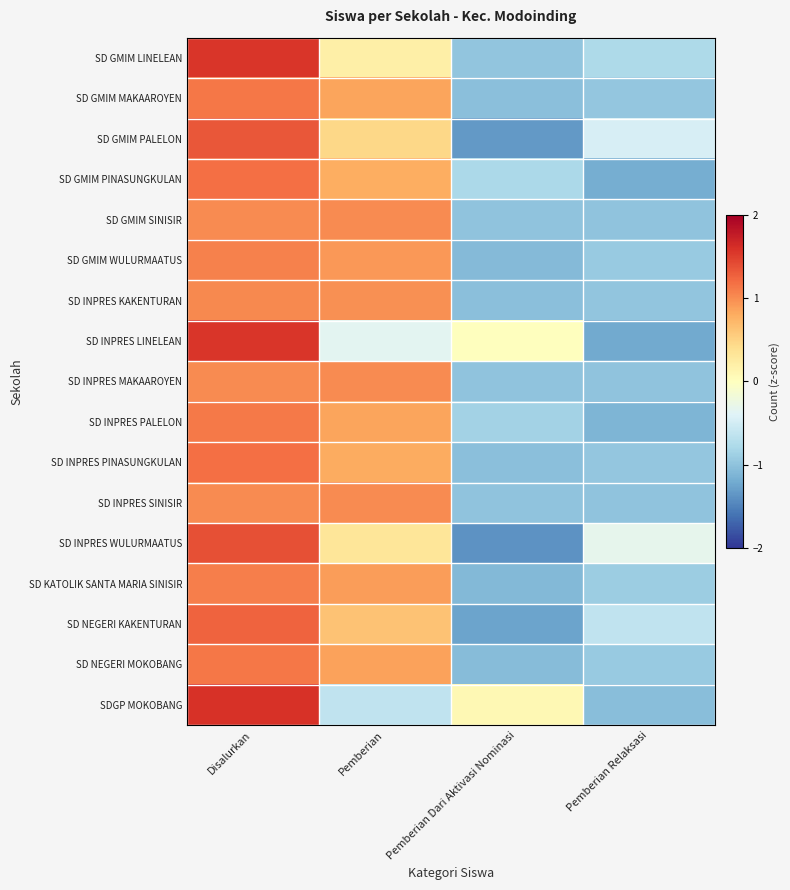

At Pemberian, list the series in order from largest to smallest.

SD GMIM SINISIR, SD INPRES MAKAAROYEN, SD INPRES SINISIR, SD INPRES KAKENTURAN, SD GMIM WULURMAATUS, SD KATOLIK SANTA MARIA SINISIR, SD NEGERI MOKOBANG, SD INPRES PALELON, SD GMIM MAKAAROYEN, SD INPRES PINASUNGKULAN, SD GMIM PINASUNGKULAN, SD NEGERI KAKENTURAN, SD GMIM PALELON, SD INPRES WULURMAATUS, SD GMIM LINELEAN, SD INPRES LINELEAN, SDGP MOKOBANG